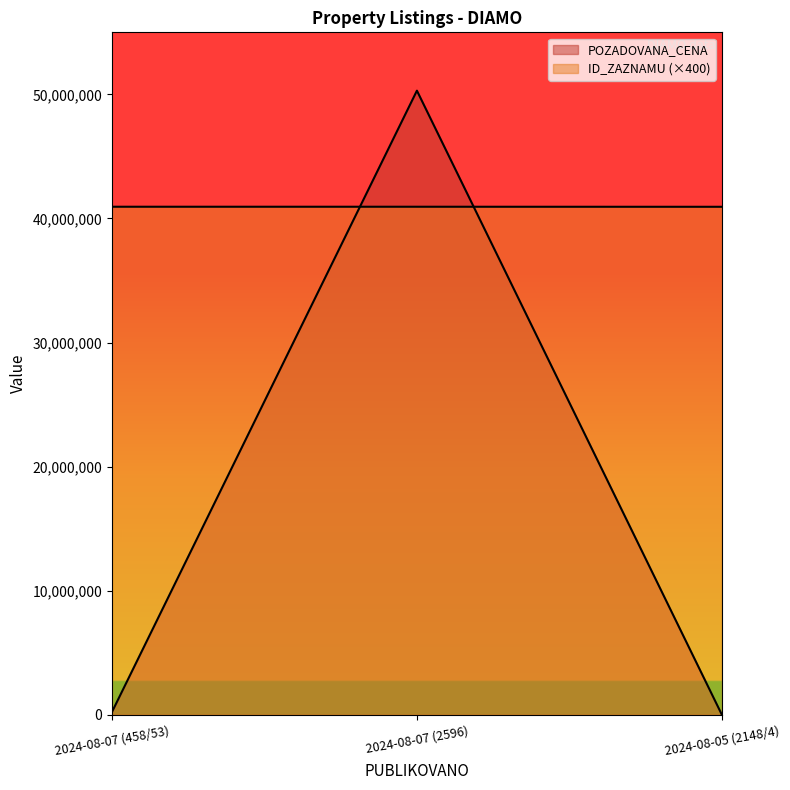

Rank the series at 2024-08-05 (2148/4) from lowest to highest value.

POZADOVANA_CENA, ID_ZAZNAMU